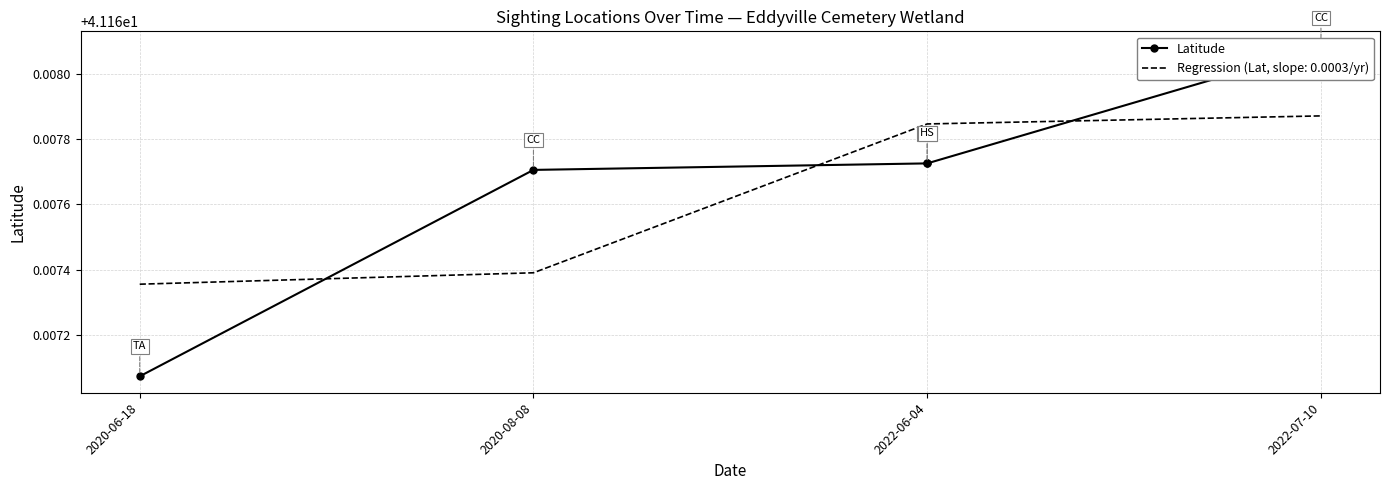

True or false: the data shows 41.2 at 2022-06-04.

True